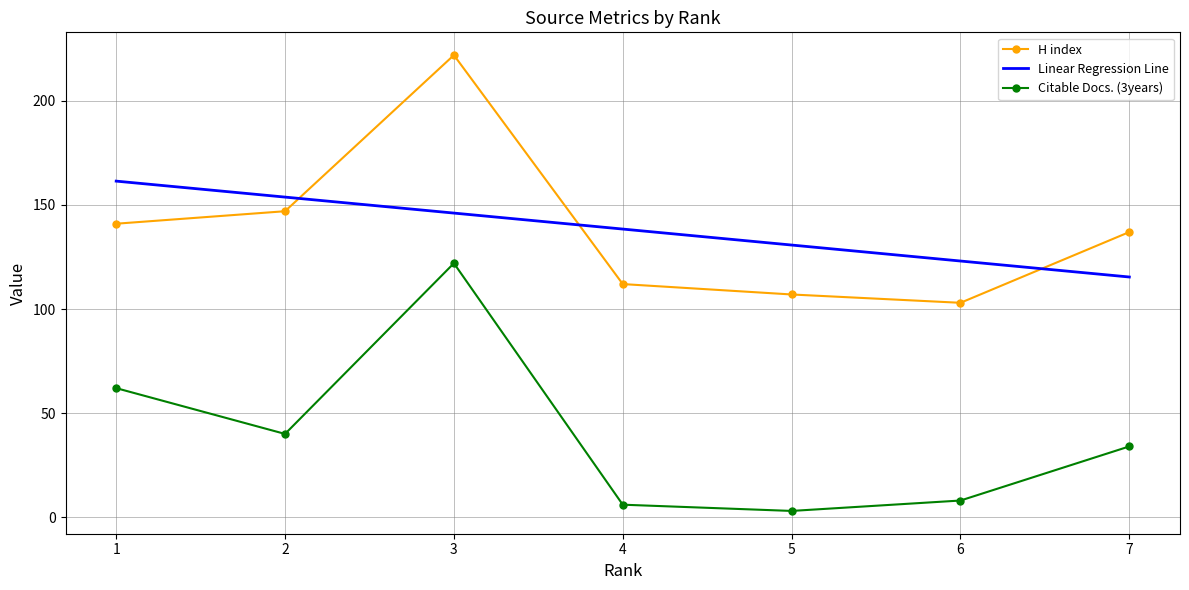

True or false: Linear Regression Line has a value of 196.5 at 6.

False